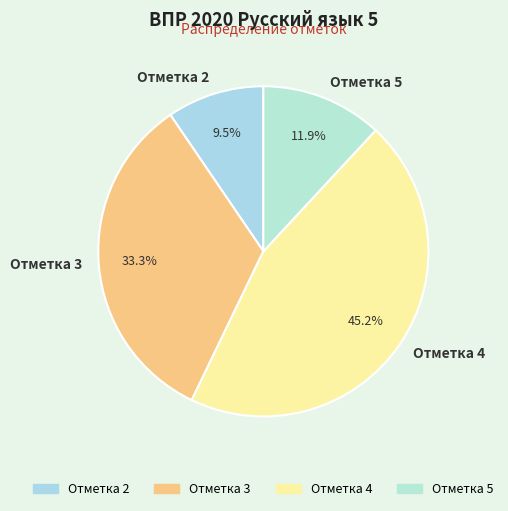

How many slices are in this pie chart?

4